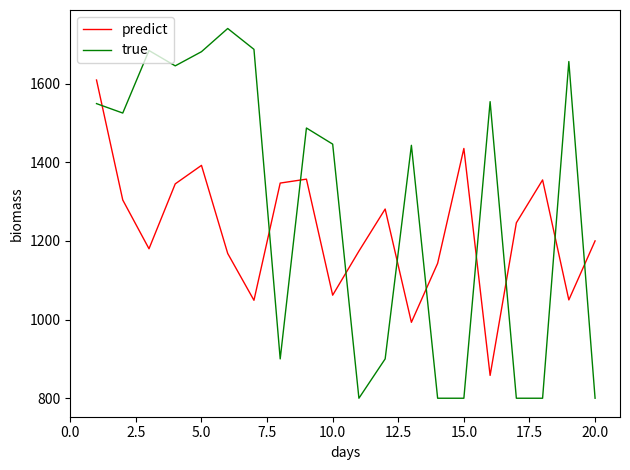

True or false: predict and true cross at least once.

True